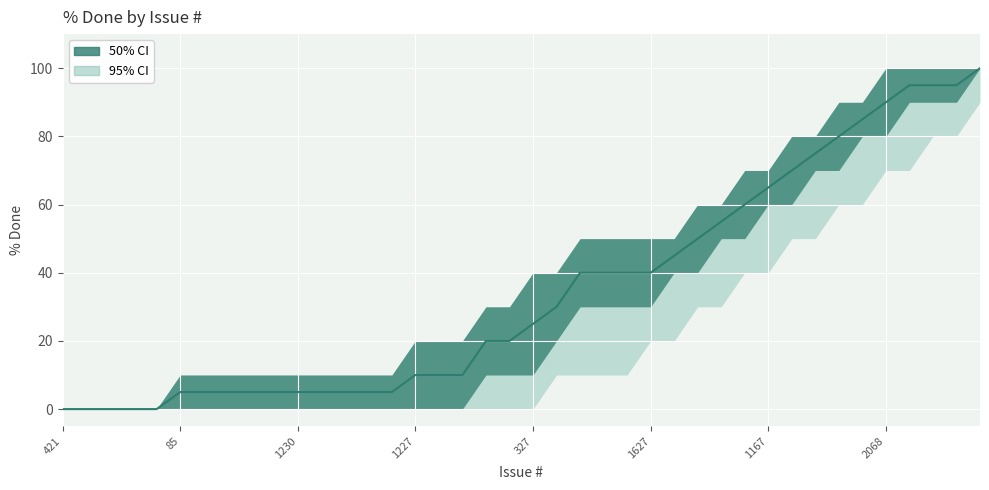

True or false: the data has more than 0 interior local peaks.

False